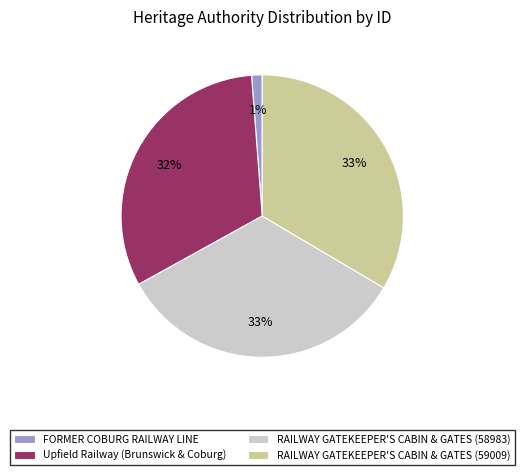

How many slices are in this pie chart?

4